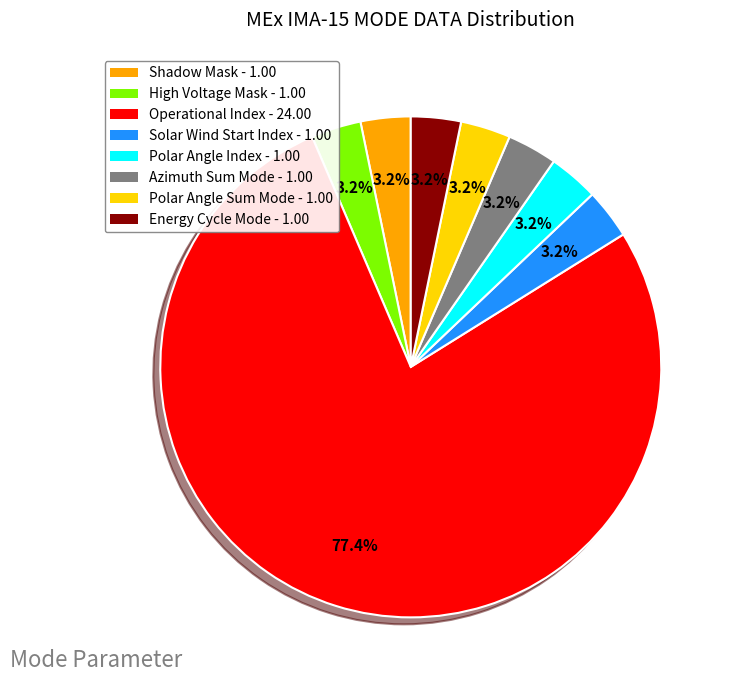

What is the majority slice?

Operational Index